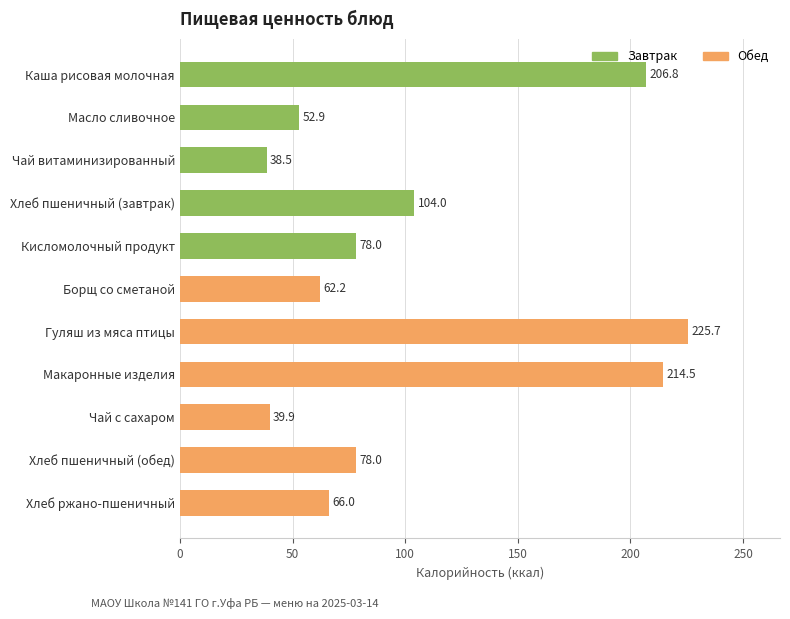

Reading bottom to top, extract all data points from this chart.

Хлеб ржано-пшеничный=66.0	Хлеб пшеничный (обед)=78.0	Чай с сахаром=39.9	Макаронные изделия=214.5	Гуляш из мяса птицы=225.7	Борщ со сметаной=62.2	Кисломолочный продукт=78.0	Хлеб пшеничный (завтрак)=104.0	Чай витаминизированный=38.5	Масло сливочное=52.9	Каша рисовая молочная=206.8